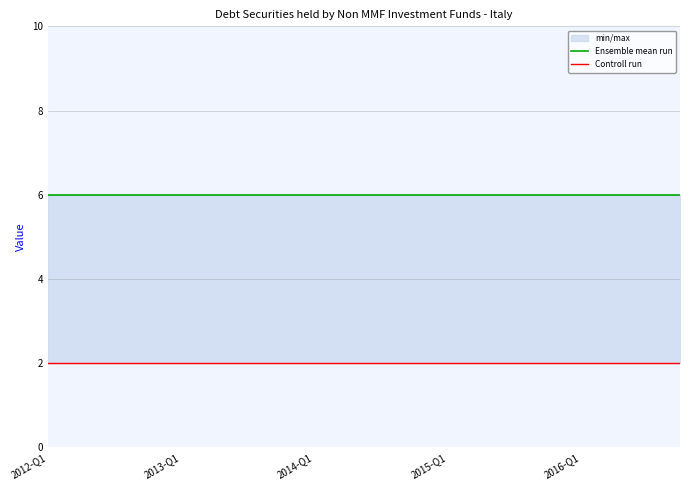

True or false: Controll run has a value of 2 at 9.

True